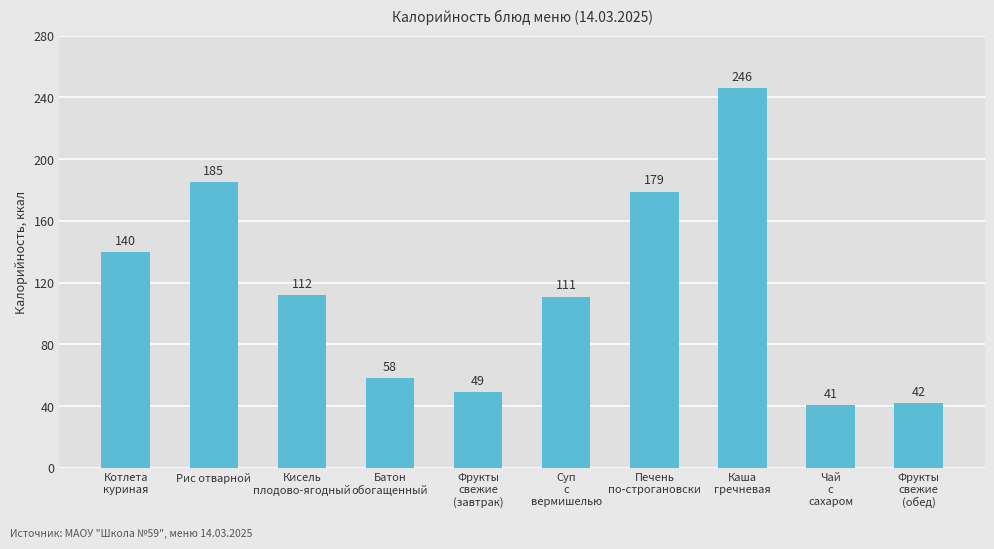

Reading left to right, transcribe all the data shown in this chart.

140	185	112	58	49	111	179	246	41	42